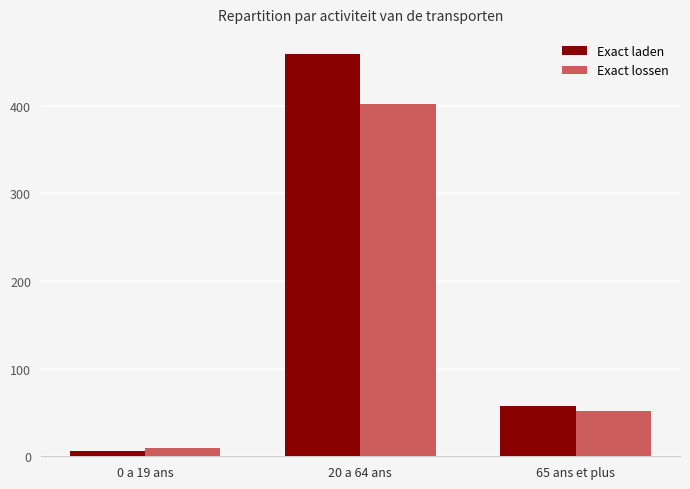

True or false: Exact lossen has a value of 52 at 65 ans et plus.

True